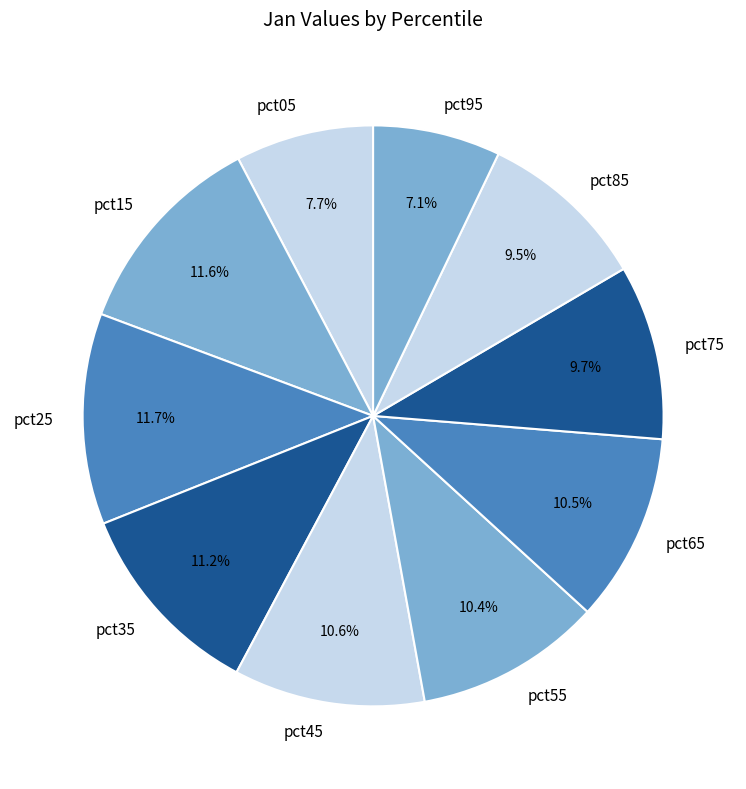

To the nearest percent, what percentage of the pie is pct35?

11%